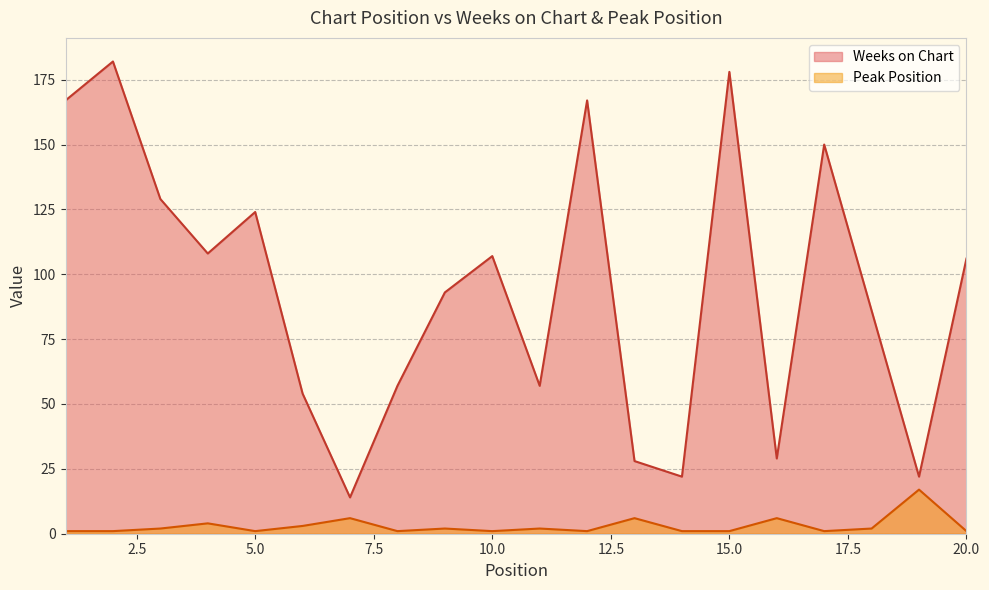

Reading left to right, extract all data points from this chart.

Weeks on Chart: 1=167	2=182	3=129	4=108	5=124	6=54	7=14	8=57	9=93	10=107	11=57	12=167	13=28	14=22	15=178	16=29	17=150	18=86	19=22	20=106
Peak Position: 1=1	2=1	3=2	4=4	5=1	6=3	7=6	8=1	9=2	10=1	11=2	12=1	13=6	14=1	15=1	16=6	17=1	18=2	19=17	20=1